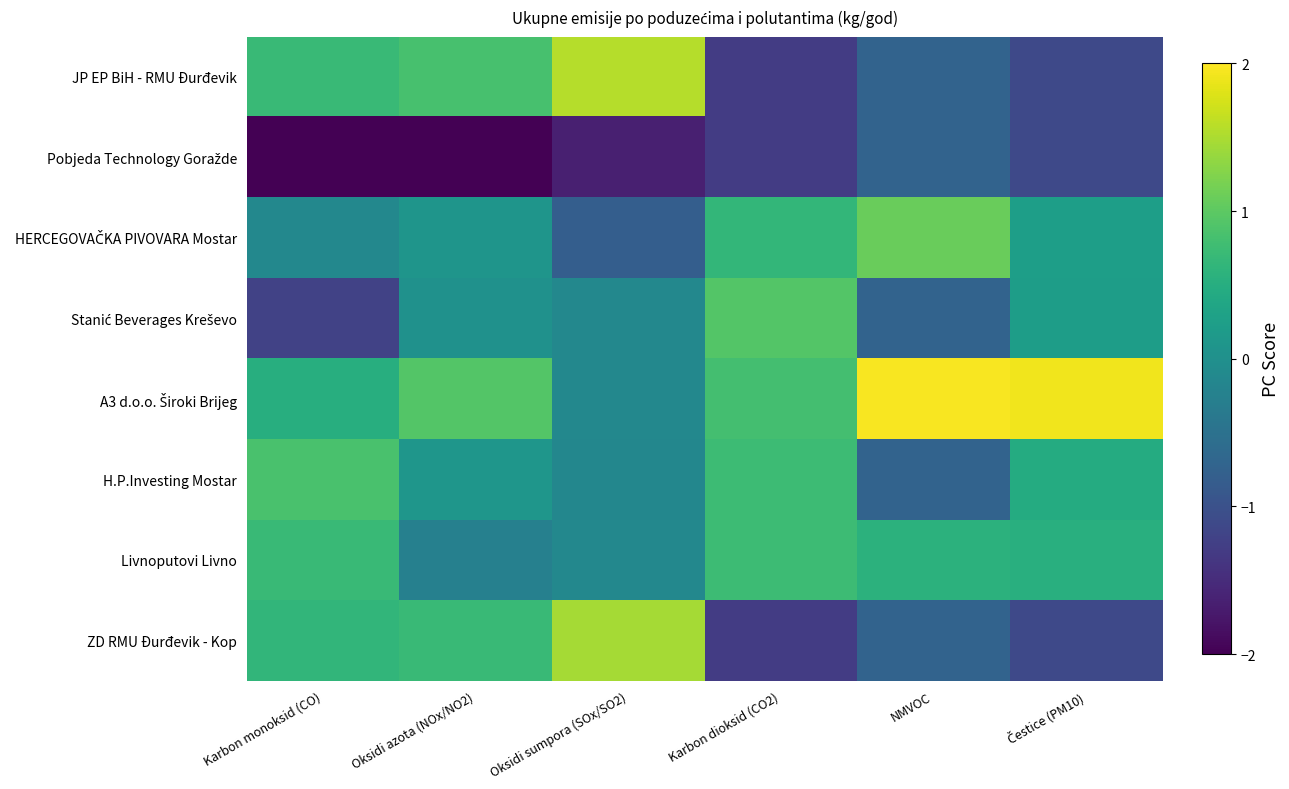

Between NMVOC and Čestice (PM10), which series saw the biggest shift?

H.P.Investing Mostar